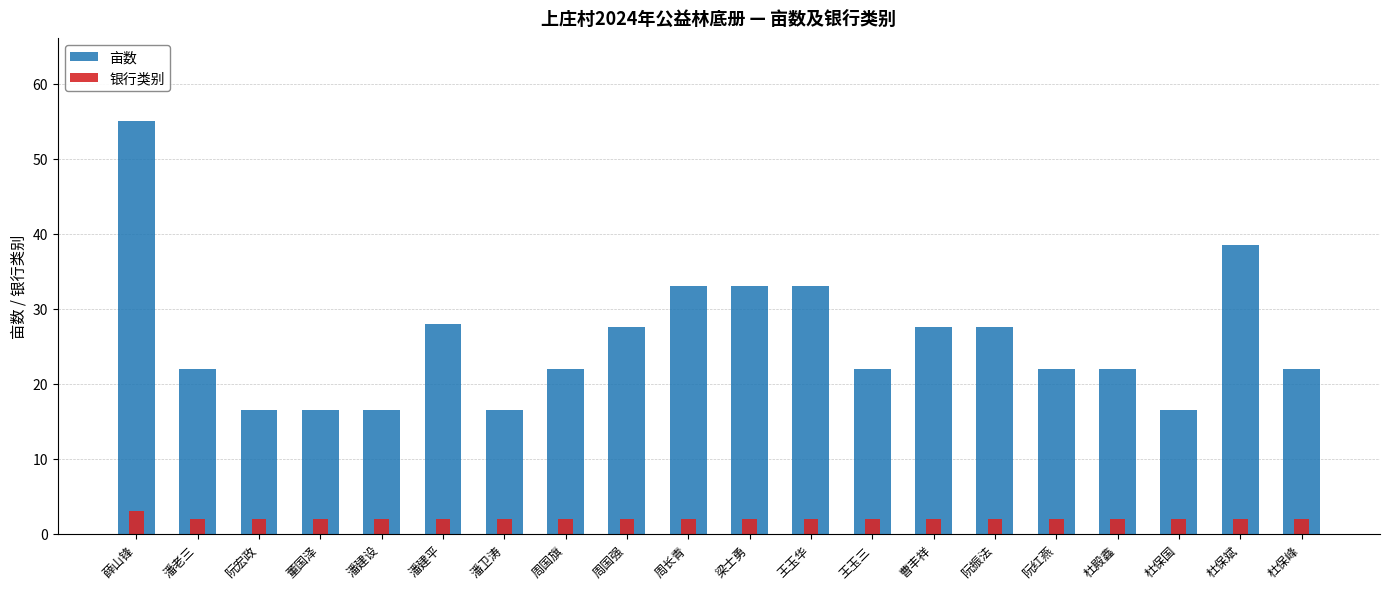

The value of 银行类别 at 董国泽 is 1.3. True or false?

False